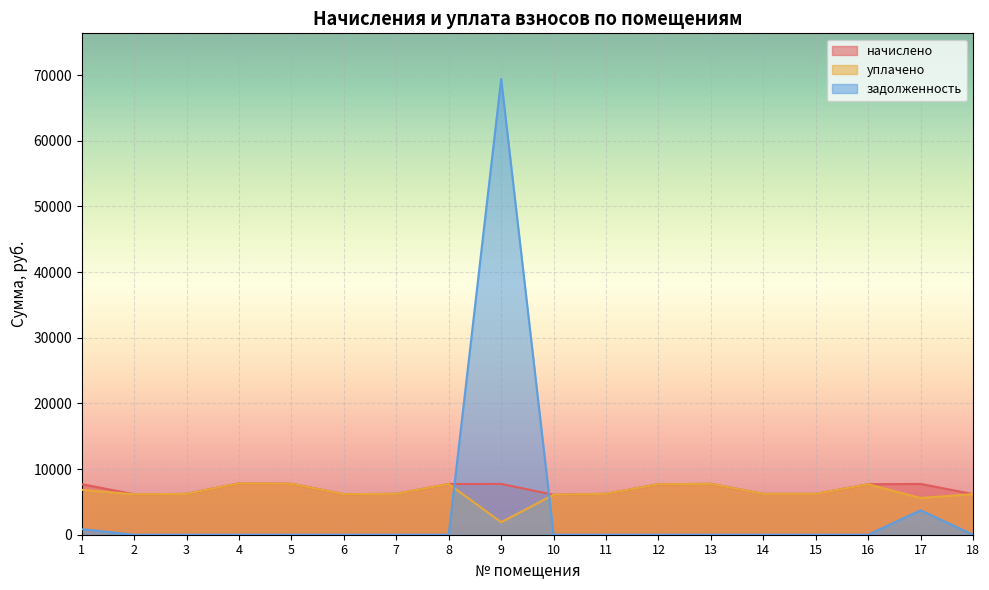

What is the maximum value for задолженность?

69421.5